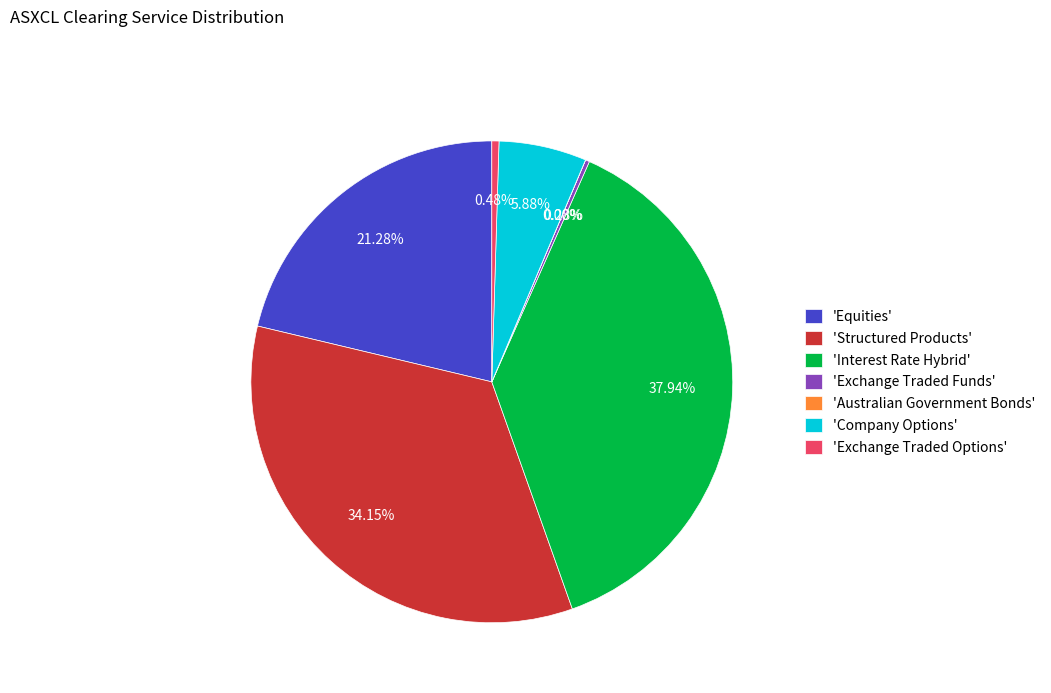

Does 'Interest Rate Hybrid' represent more than half of the total?

No